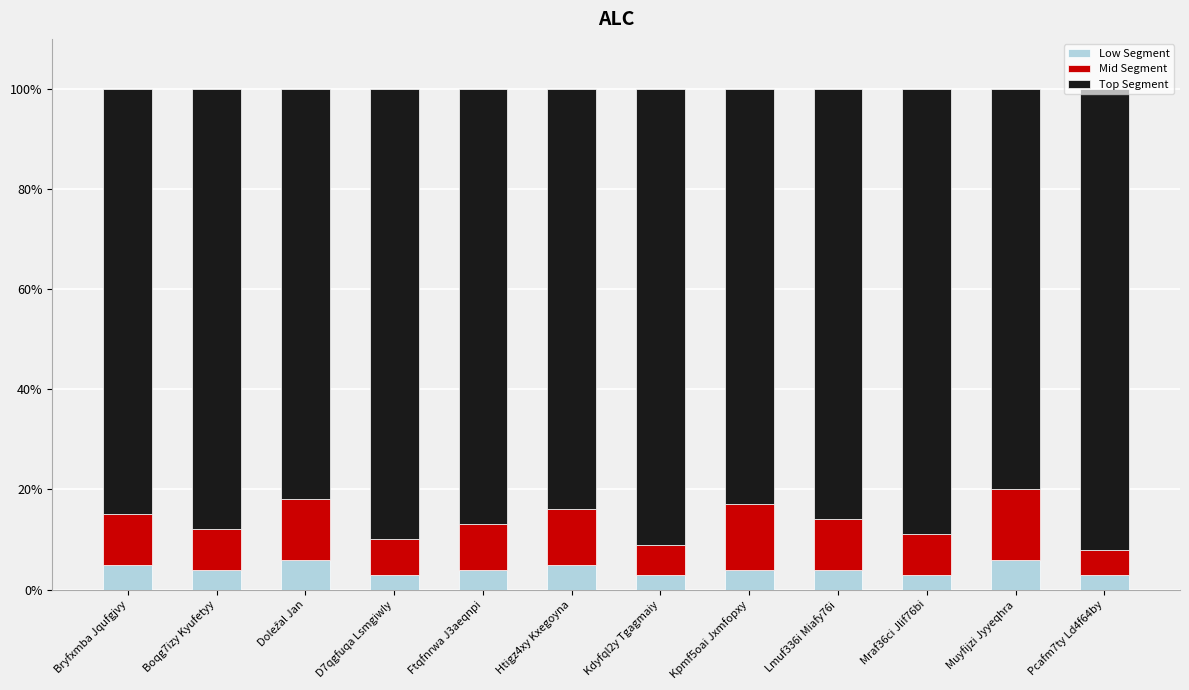

What is the lowest value of the Low Segment series?

3